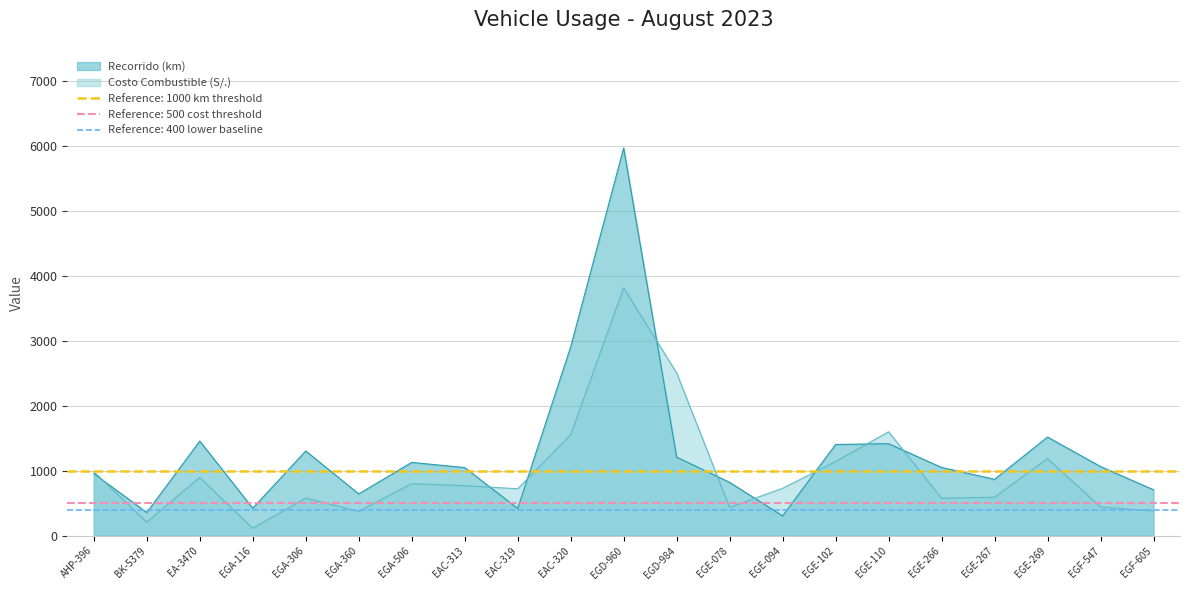

Reading left to right, what are all the values shown in this chart?

Recorrido (km): 955.0	356.0	1455.0	422.0	1303.0	642.0	1127.0	1047.0	418.0	2905.0	5966.0	1208.0	820.0	303.0	1403.0	1415.0	1049.0	867.0	1517.0	1063.0	706.0
Costo Combustible (S/.): 984.9	207.2	895.5	112.3	577.4	373.1	799.0	768.4	721.6	1549.8	3813.5	2504.2	433.7	728.8	1139.2	1598.1	576.2	590.8	1185.0	441.4	379.1